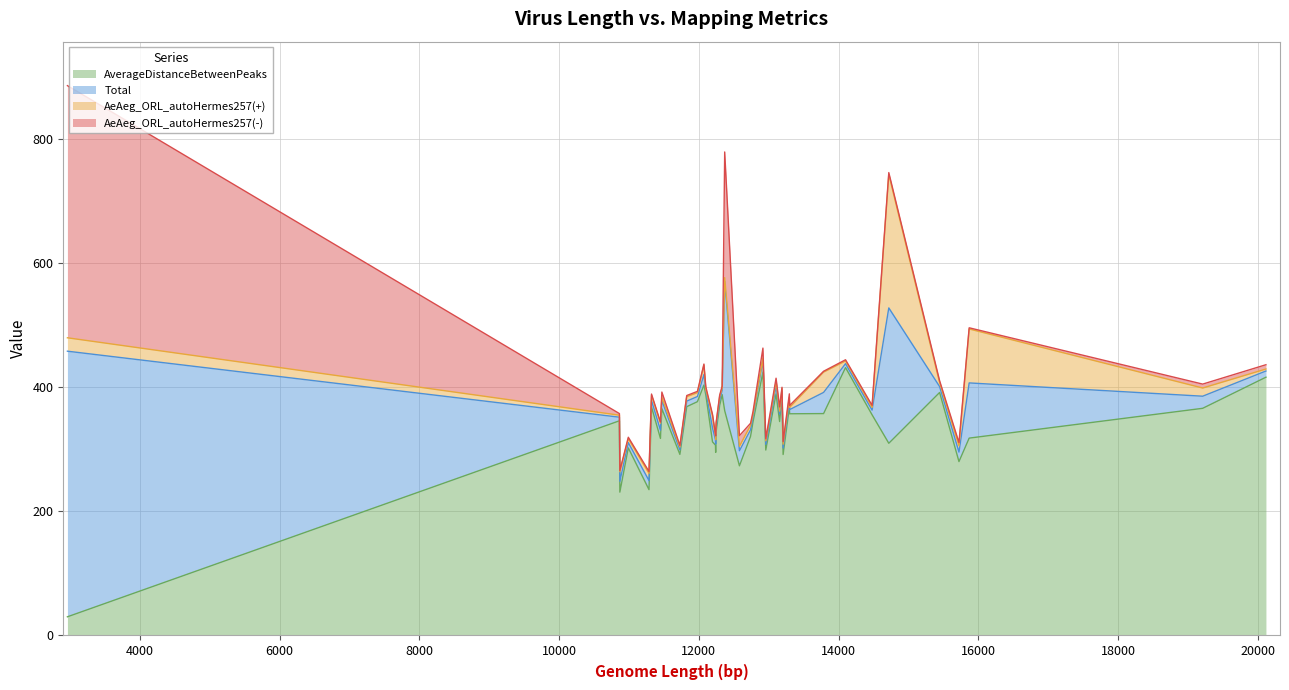

At how many categories does at least one series exceed 330?

24